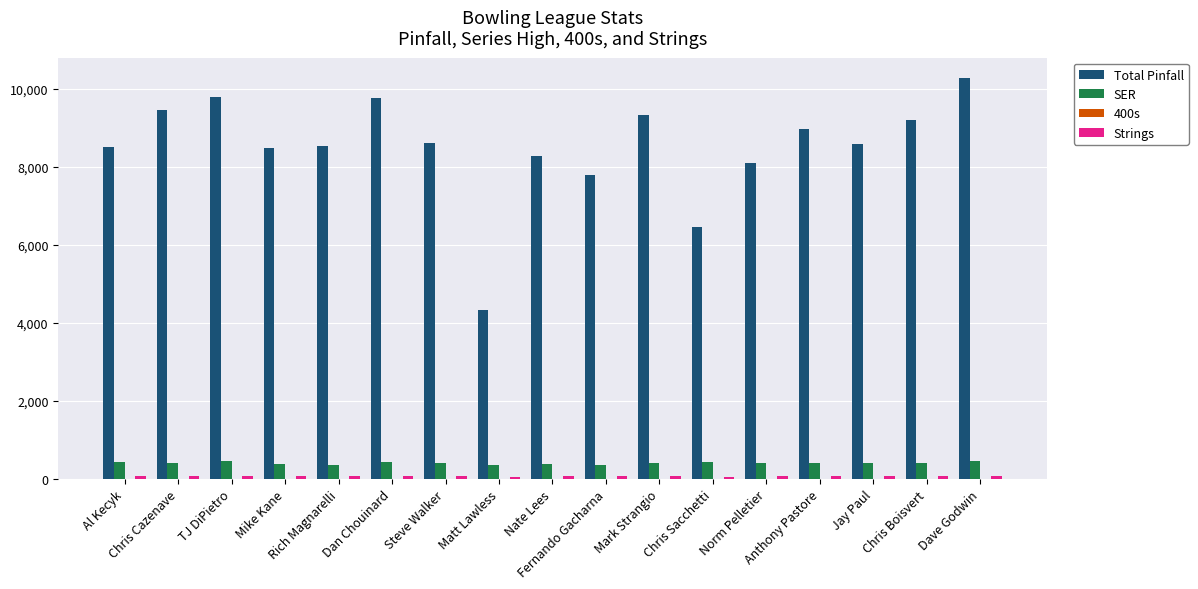

What is the maximum value shown in the chart?

10286